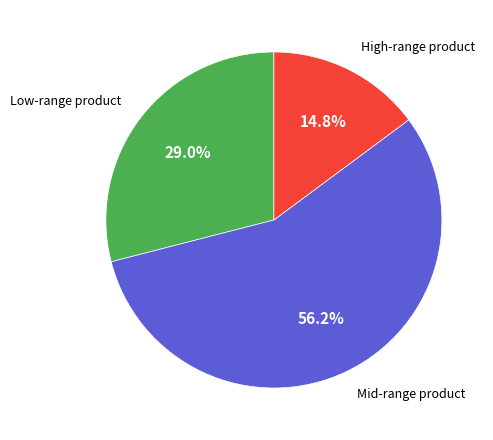

Is there any slice that represents more than half of the pie?

Yes